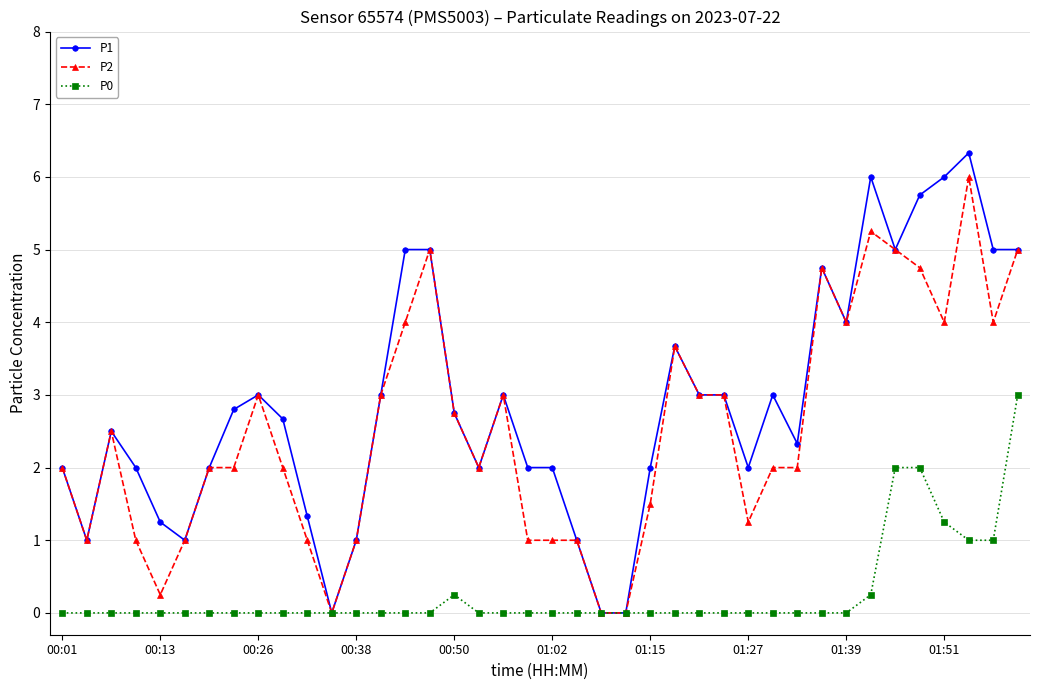

What is the value of the P1 point at the 18th from the left?

2.0